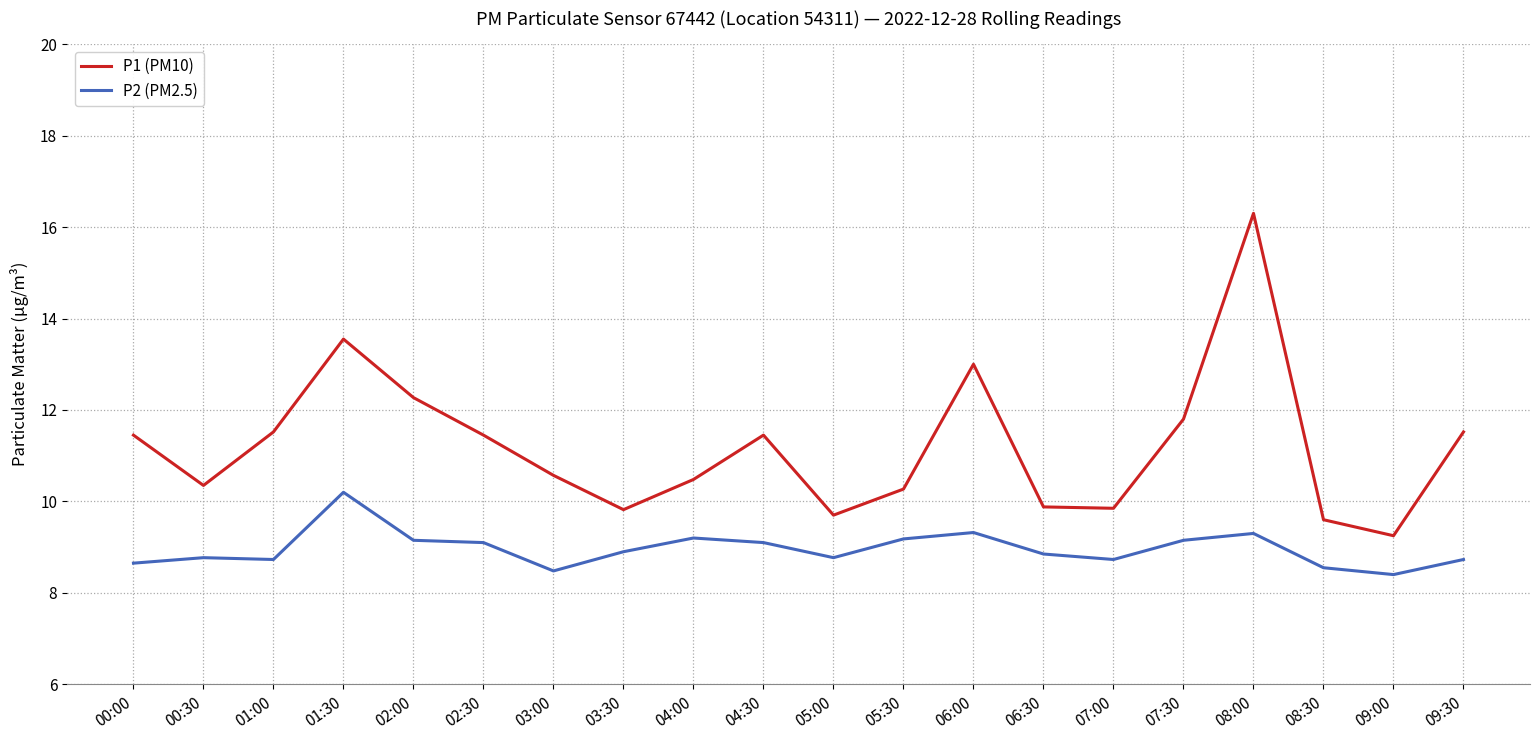

What are all the series names shown in the legend?

P1 (PM10), P2 (PM2.5)